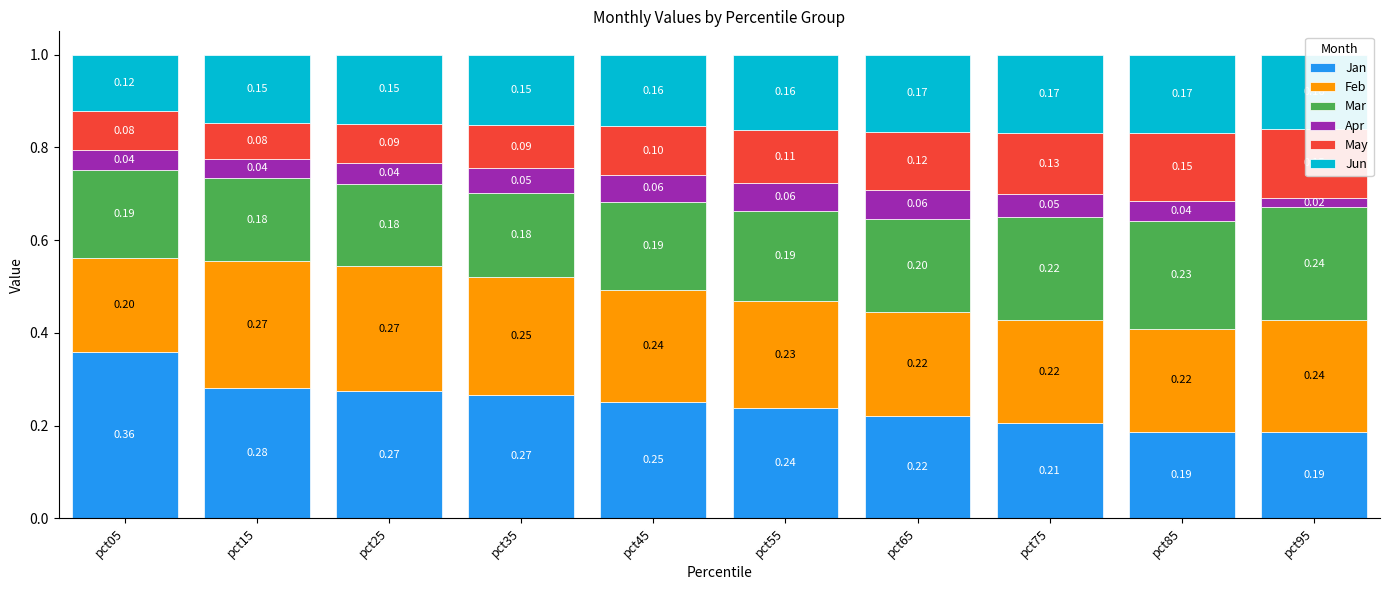

Which series has the largest total across all categories?

Jan